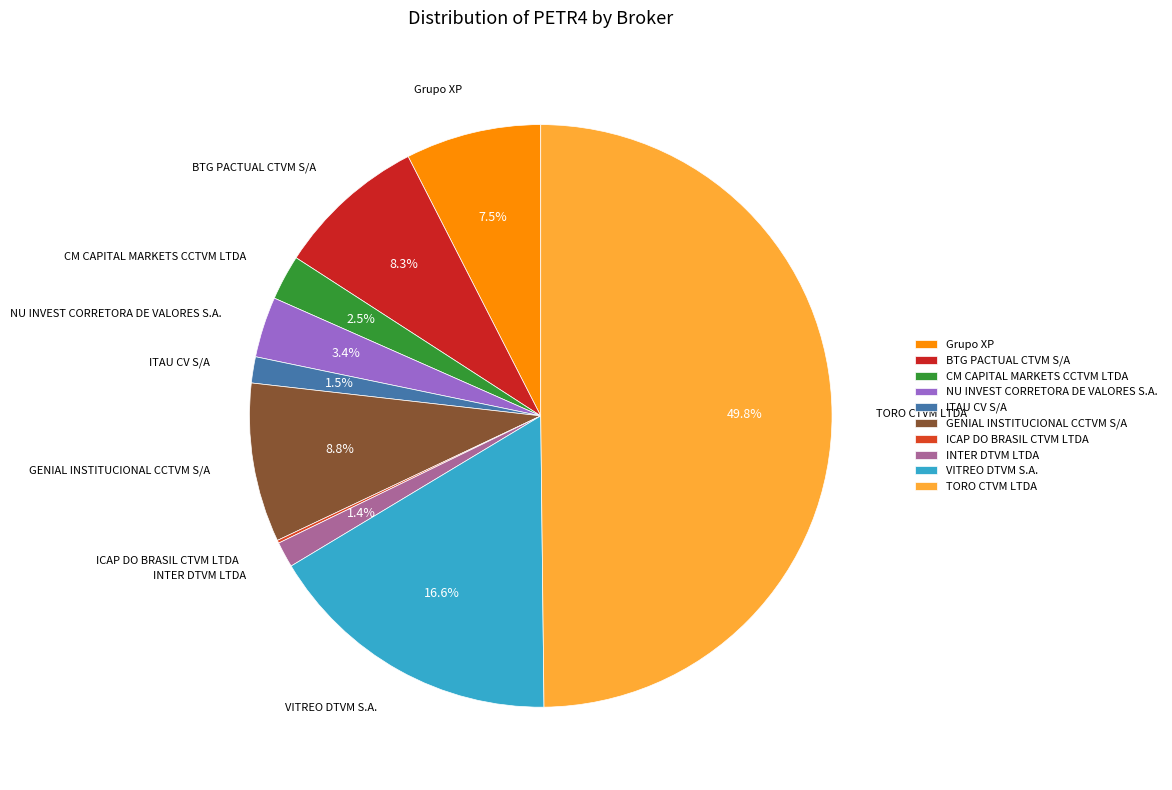

To the nearest percent, what is the difference between the largest and smallest slice percentages?

50%